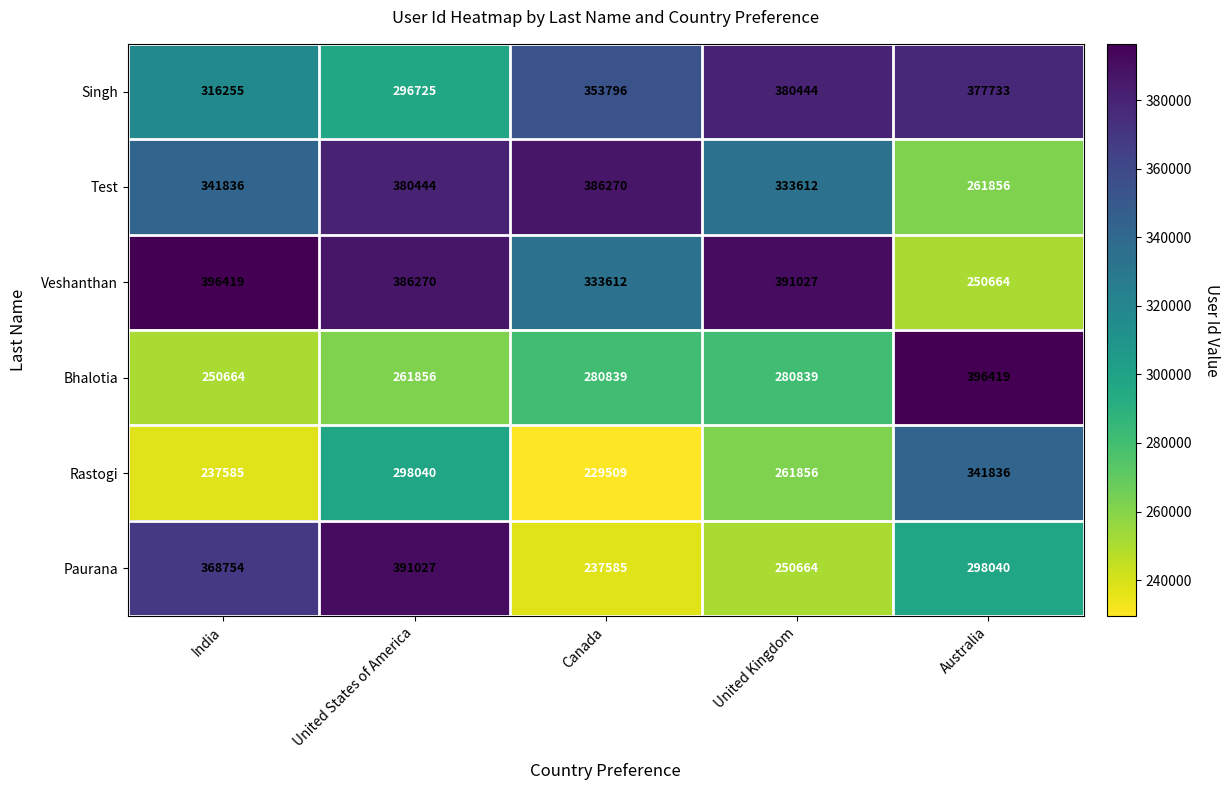

Reading right to left, transcribe all the data shown in this chart.

Singh: 377733	380444	353796	296725	316255
Test: 261856	333612	386270	380444	341836
Veshanthan: 250664	391027	333612	386270	396419
Bhalotia: 396419	280839	280839	261856	250664
Rastogi: 341836	261856	229509	298040	237585
Paurana: 298040	250664	237585	391027	368754